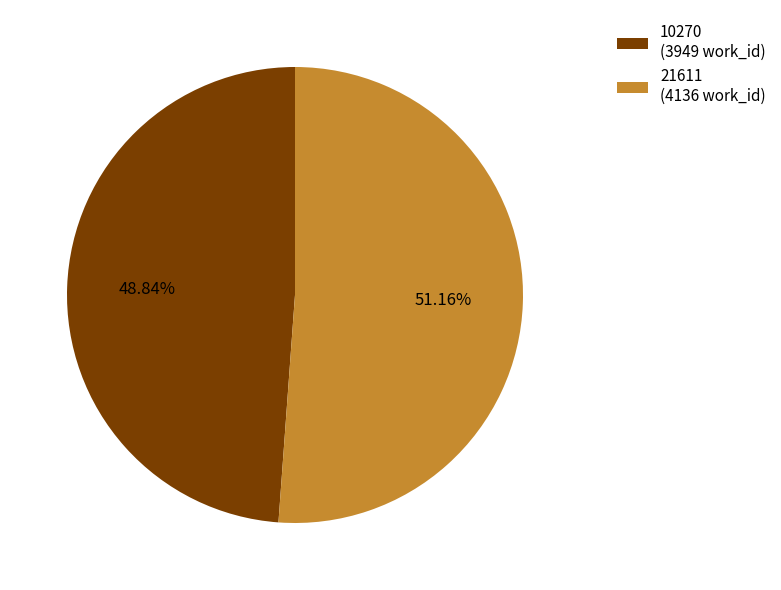

To the nearest percent, what percentage of the pie is 21611?

51%